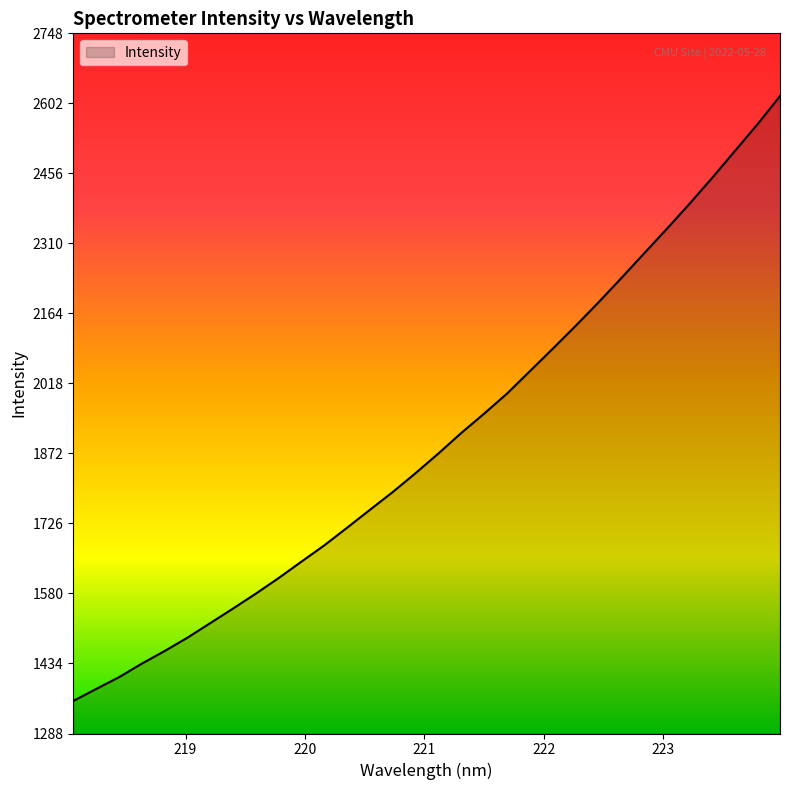

What is the difference between the maximum and minimum values?

1260.8